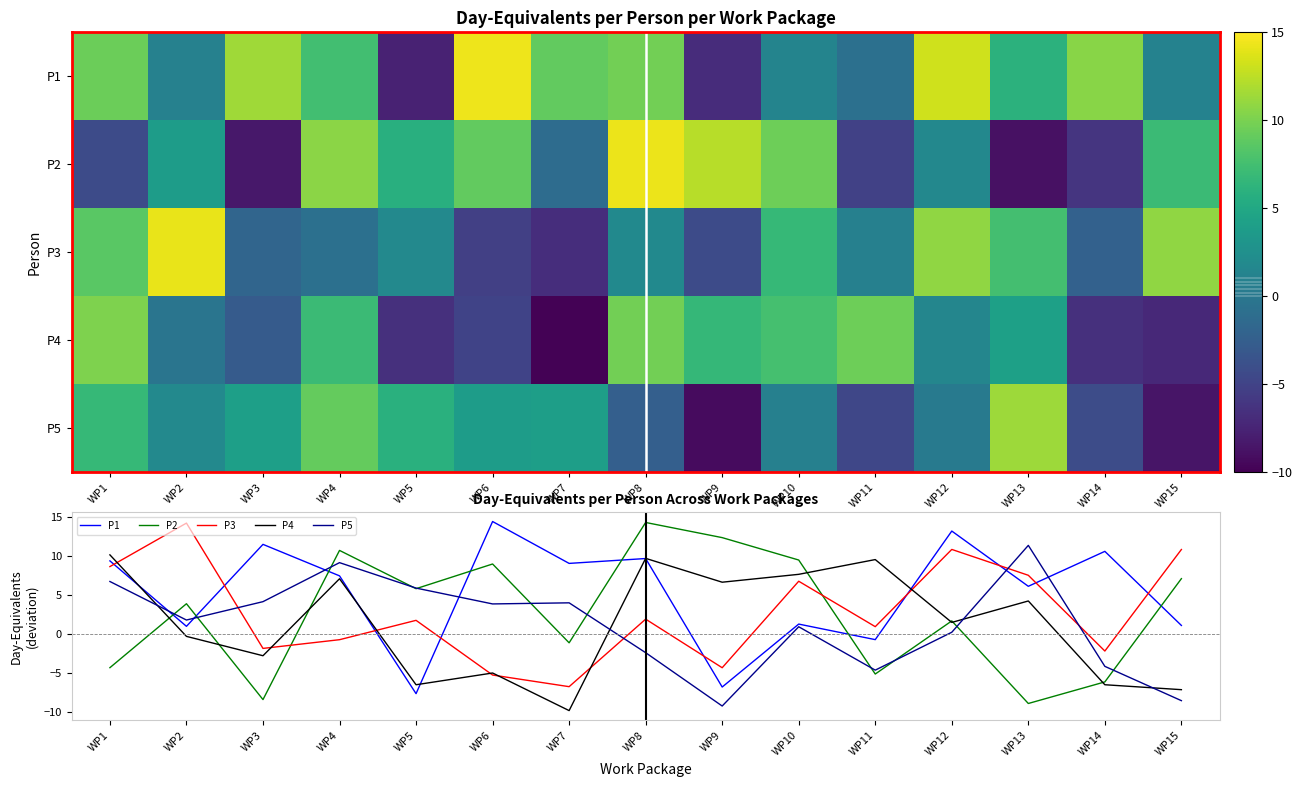

What is the spread (max minus min) of values at WP10?

8.5